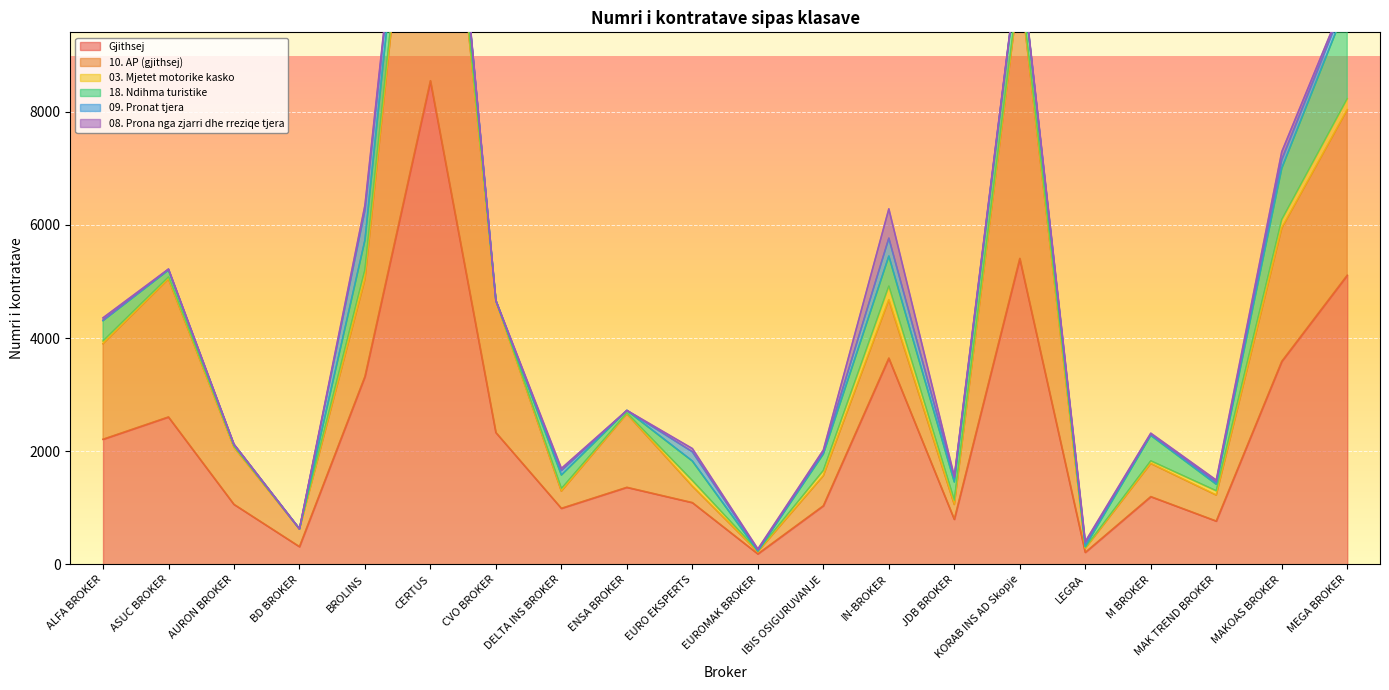

True or false: 10. AP (gjithsej) and Gjithsej cross at least once.

False